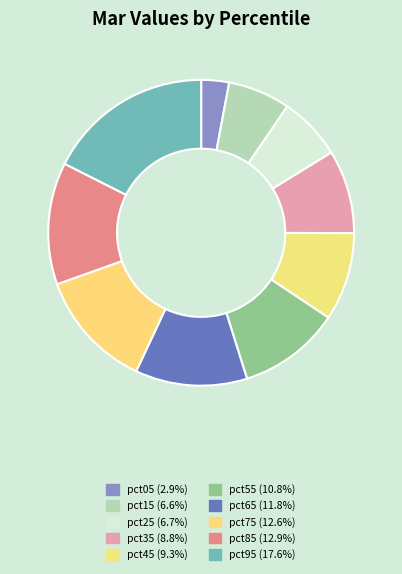

The pct05 slice represents 3% of the pie. True or false?

True